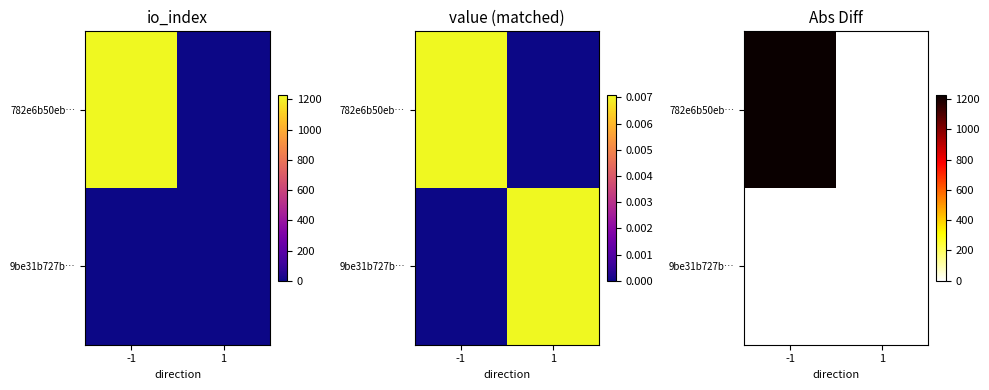

Which series has the largest total across all categories?

782e6b50eb…